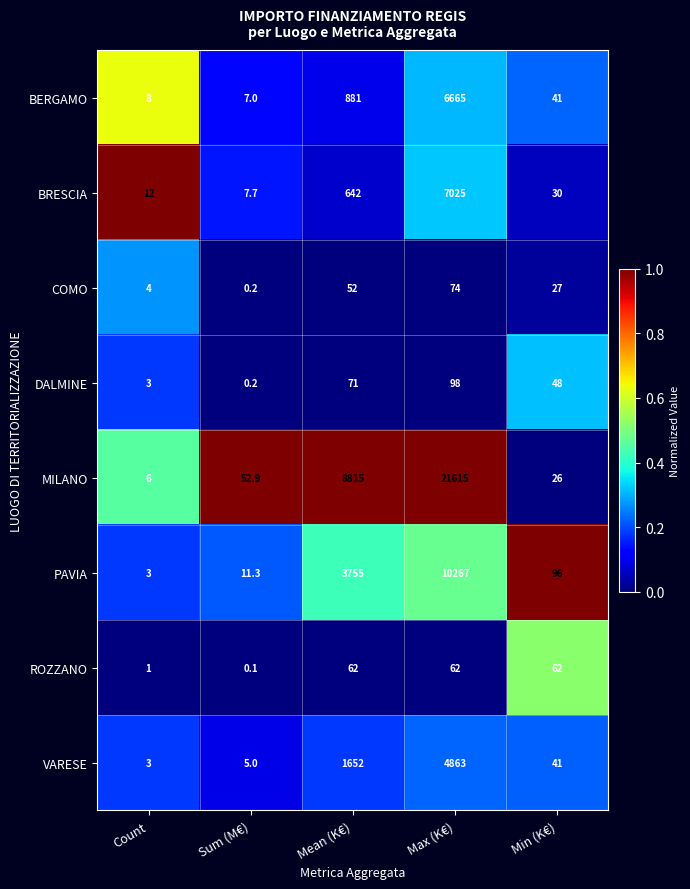

What is the total value across all series at Min (K€)?

371.0